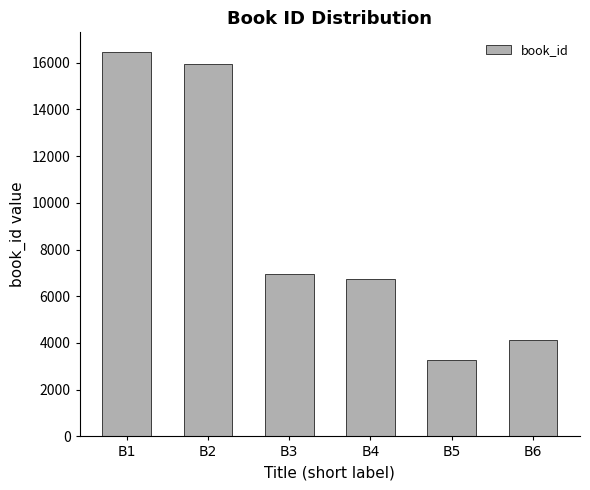

What is the average value?

8922